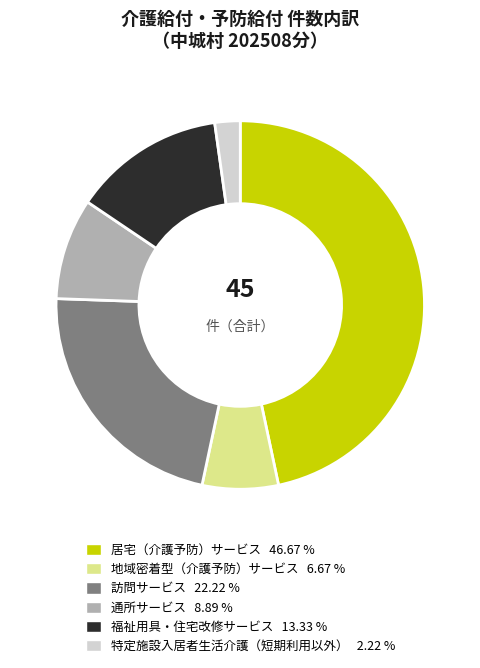

How many slices are in this pie chart?

6